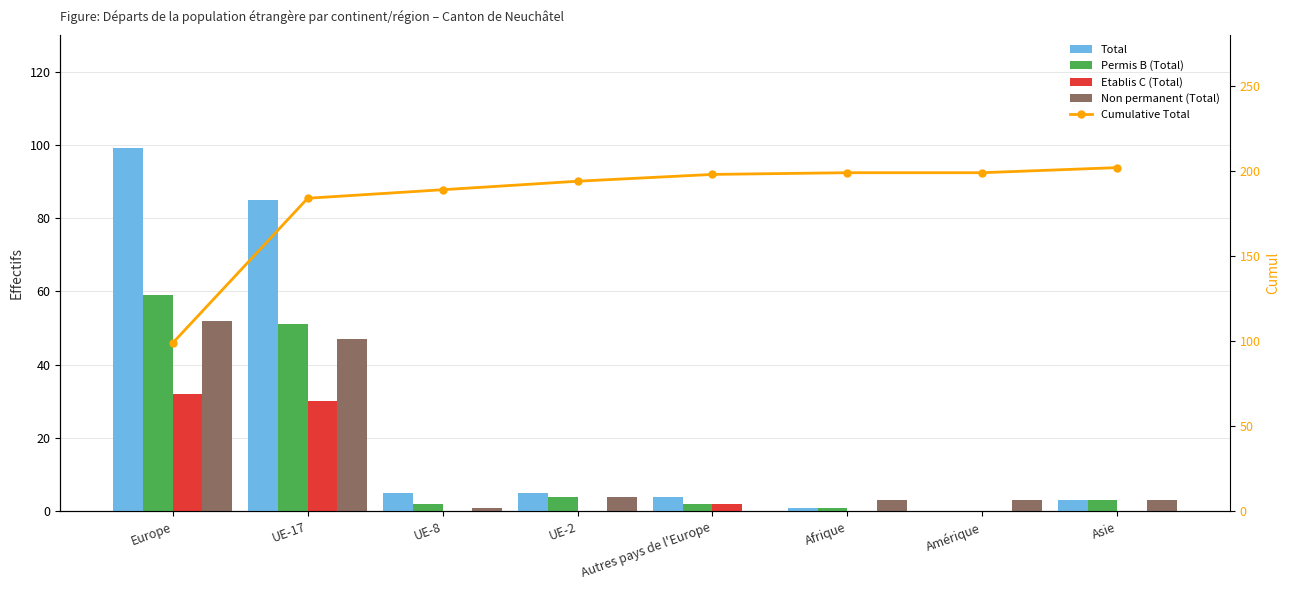

Between Europe and Asie, which series saw the biggest shift?

Cumulative Total